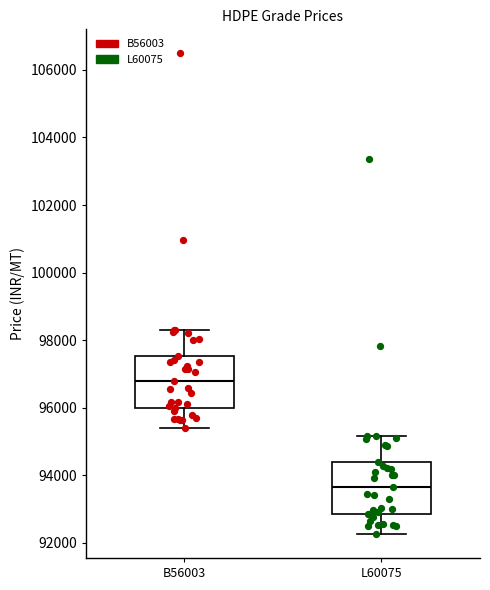

Reading left to right, transcribe this box plot: for each box, give where its median line is, the range the box spans, and where its two whiskers end, as read against the y-axis. The values are not printed on the chart, so give them approximately, as read against the axis.

B56003: median 96800, box 96000 to 97600, whiskers 95400 to 98400
L60075: median 93600, box 92800 to 94400, whiskers 92200 to 95200